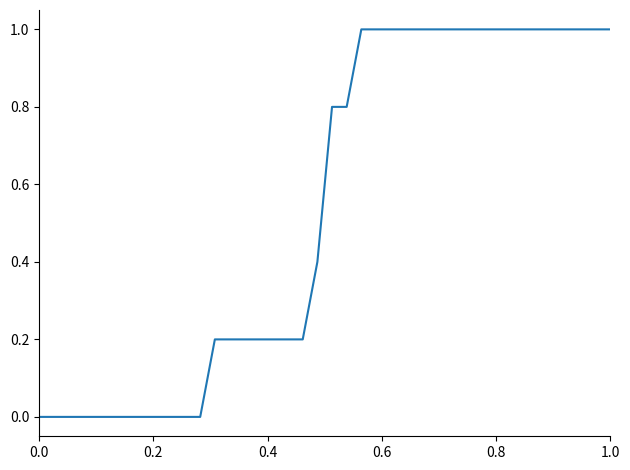

What is the greatest value displayed?

1.0